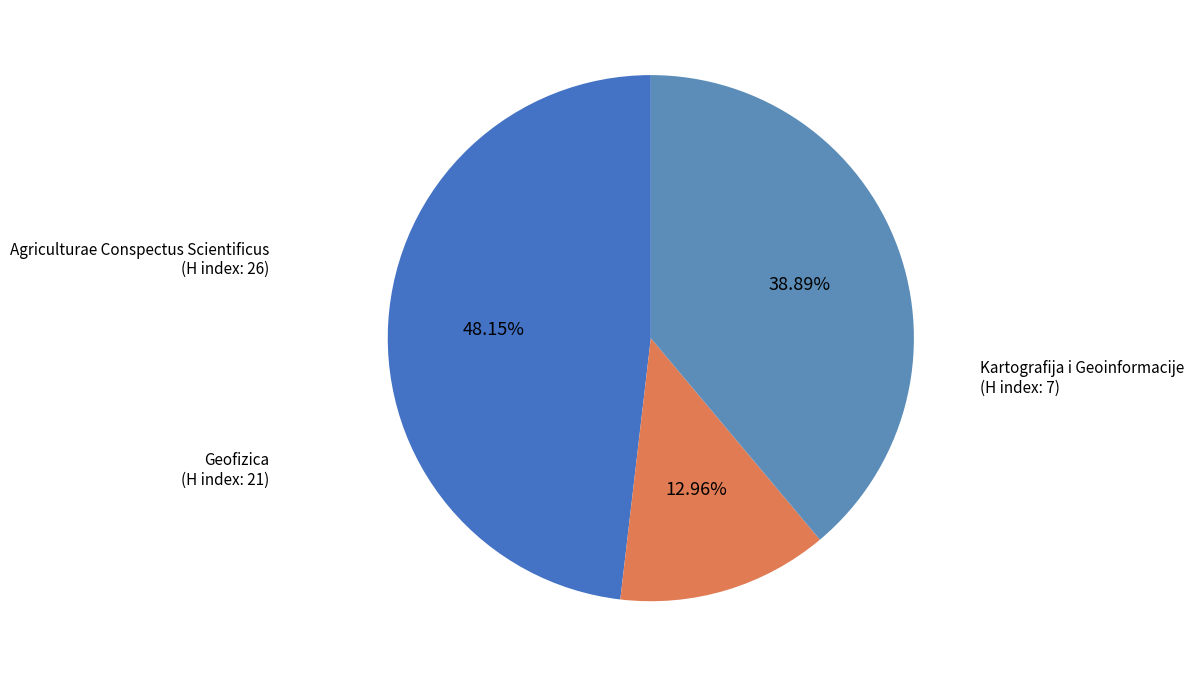

How many slices are in this pie chart?

3